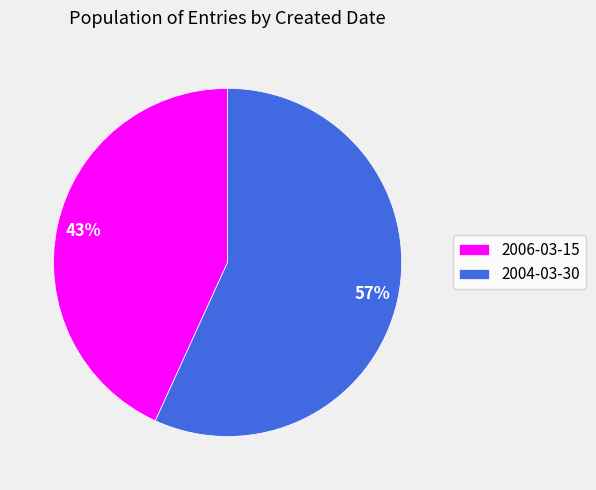

Rank the categories by value from lowest to highest.

2006-03-15, 2004-03-30